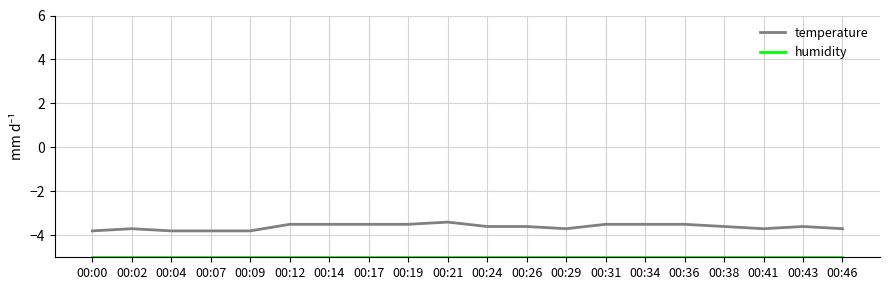

True or false: temperature has a value of -3.6 at 00:38.

True